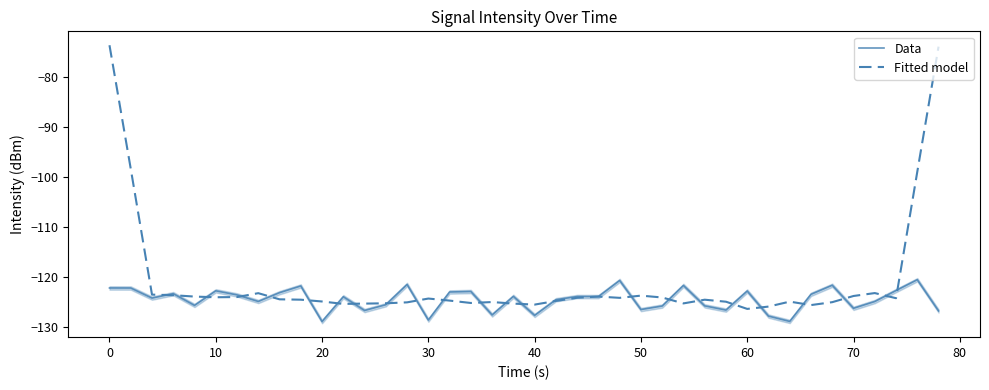

True or false: Data has a value of -128.6 at 30.

True